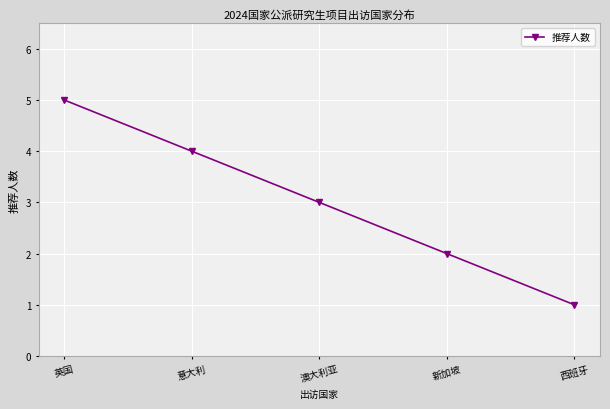

Reading left to right, list all the values displayed in this chart.

英国=5	意大利=4	澳大利亚=3	新加坡=2	西班牙=1